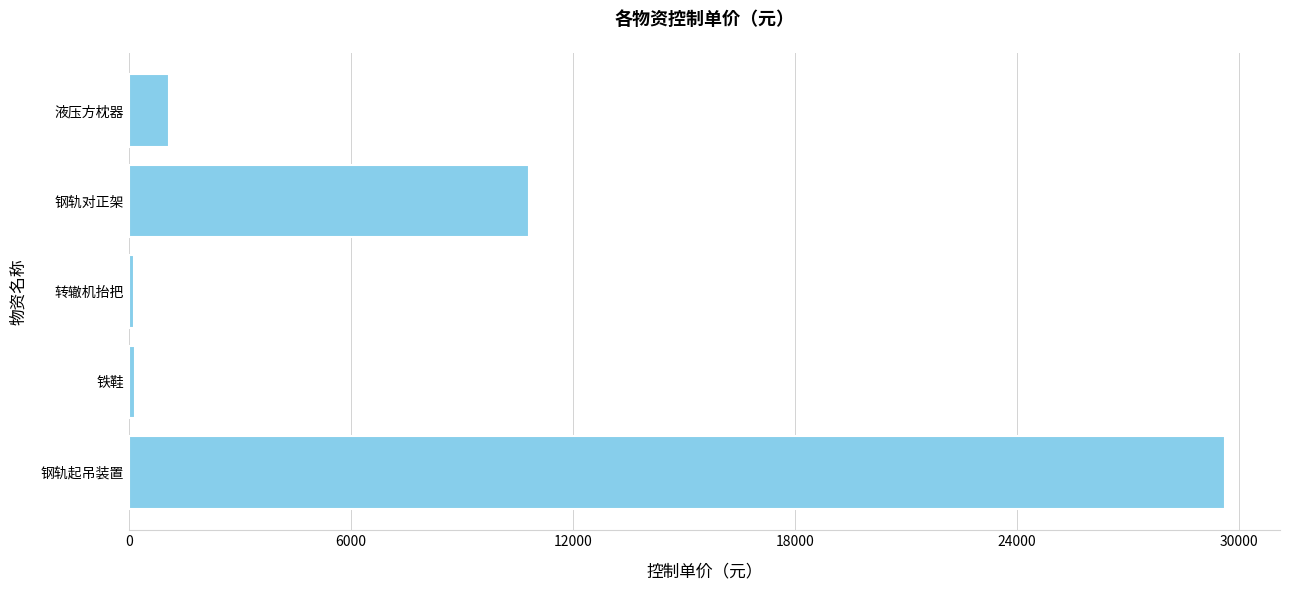

True or false: the data shows 29633.3 at 钢轨起吊装置.

True